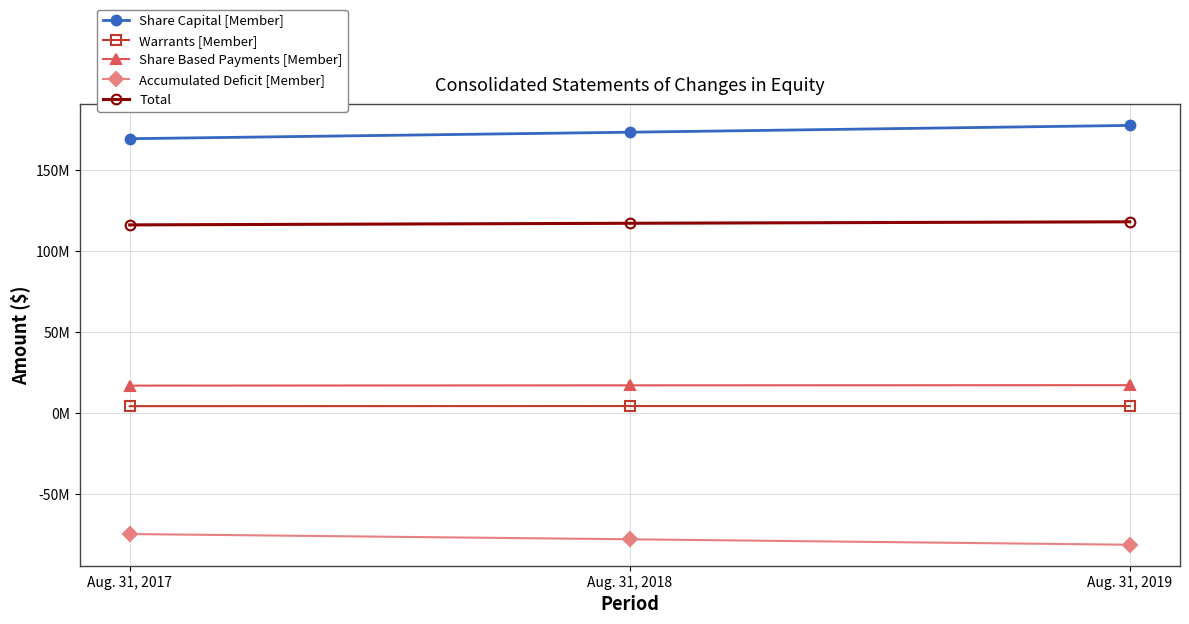

What value does the Share Based Payments [Member] series have at Aug. 31, 2018?

17130110